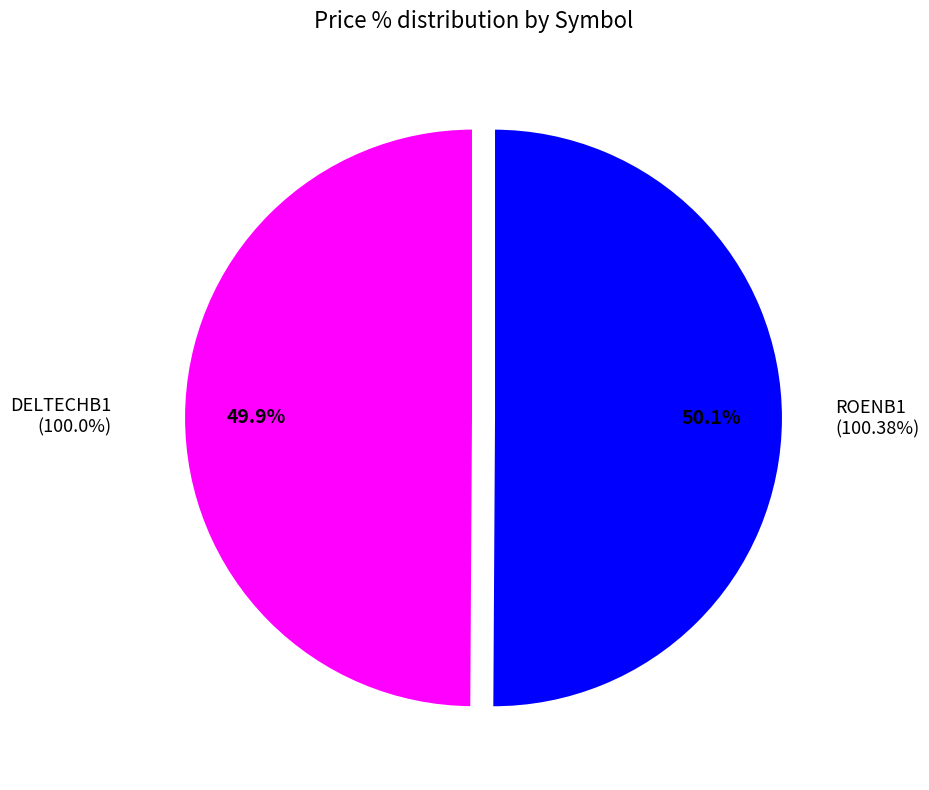

The ROENB1 slice represents 50% of the pie. True or false?

True